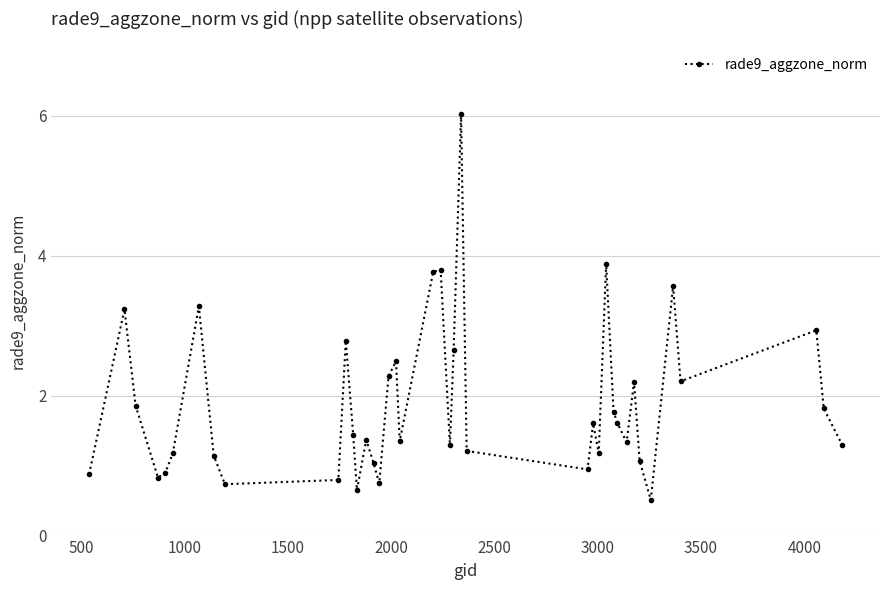

What is the average value?

1.9